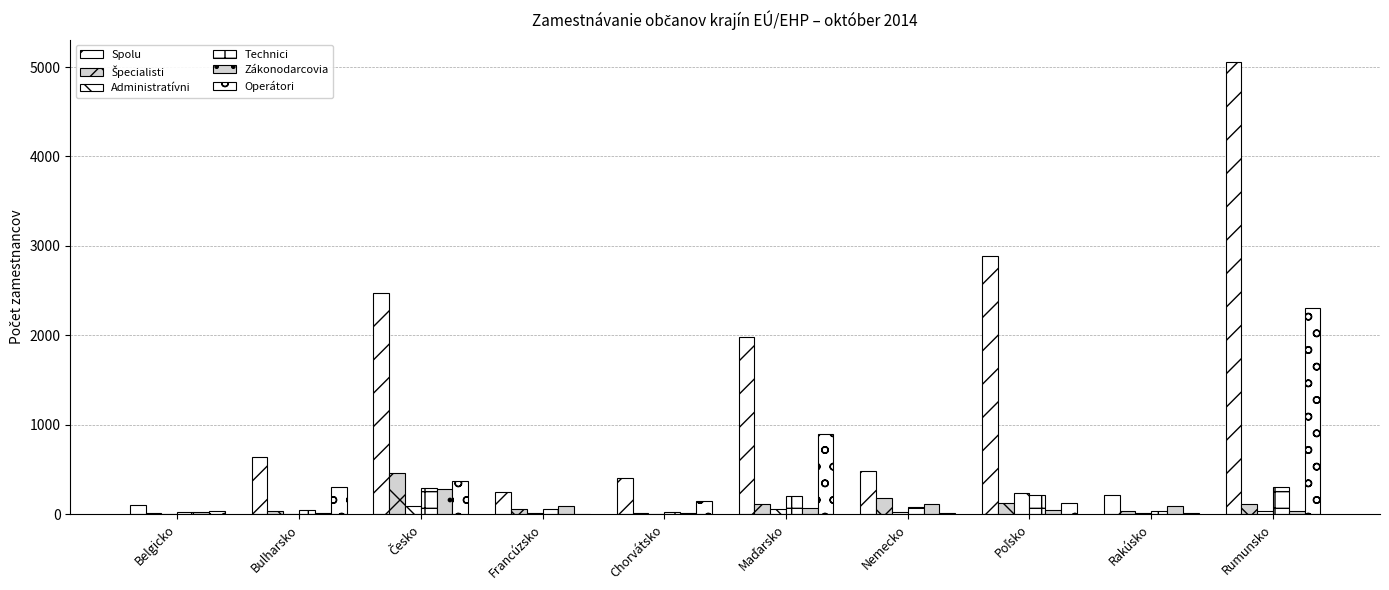

Reading left to right, list all the values displayed in this chart.

Spolu: Belgicko=102	Bulharsko=641	Česko=2477	Francúzsko=250	Chorvátsko=399	Maďarsko=1986	Nemecko=478	Poľsko=2882	Rakúsko=218	Rumunsko=5053
Špecialisti: Belgicko=11	Bulharsko=31	Česko=456	Francúzsko=62	Chorvátsko=13	Maďarsko=110	Nemecko=184	Poľsko=126	Rakúsko=37	Rumunsko=115
Administratívni: Belgicko=6	Bulharsko=4	Česko=96	Francúzsko=14	Chorvátsko=7	Maďarsko=56	Nemecko=23	Poľsko=242	Rakúsko=15	Rumunsko=34
Technici: Belgicko=19	Bulharsko=45	Česko=297	Francúzsko=59	Chorvátsko=21	Maďarsko=204	Nemecko=76	Poľsko=209	Rakúsko=39	Rumunsko=309
Zákonodarcovia: Belgicko=22	Bulharsko=16	Česko=277	Francúzsko=94	Chorvátsko=18	Maďarsko=69	Nemecko=115	Poľsko=49	Rakúsko=91	Rumunsko=32
Operátori: Belgicko=40	Bulharsko=303	Česko=367	Francúzsko=7	Chorvátsko=144	Maďarsko=891	Nemecko=15	Poľsko=124	Rakúsko=15	Rumunsko=2307